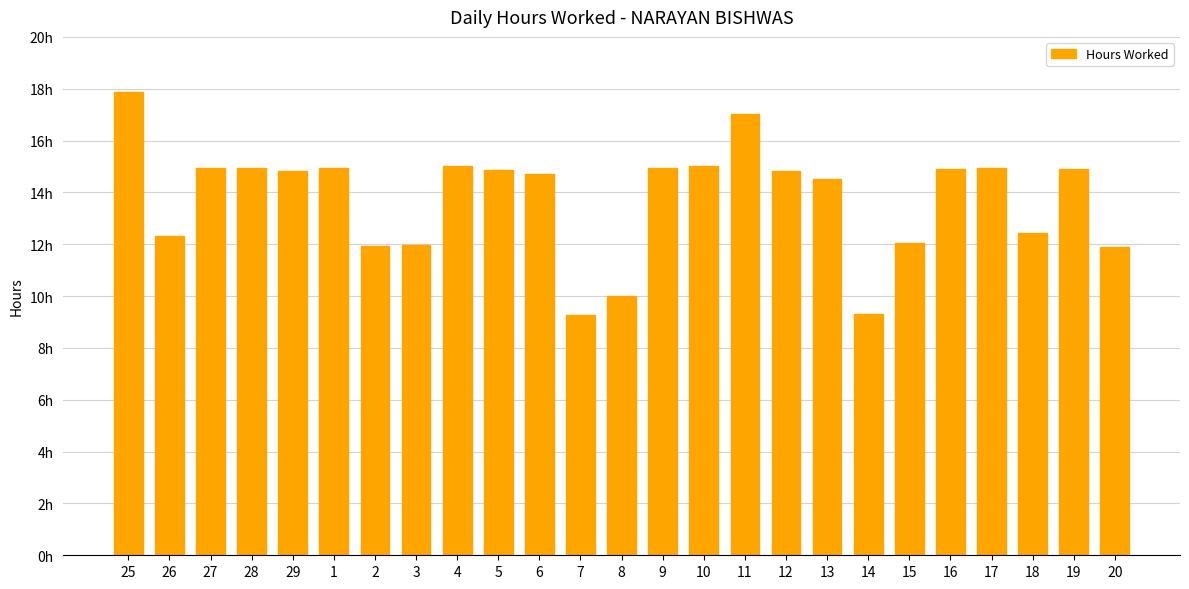

Rank the categories by value from highest to lowest.

25, 11, 4, 10, 9, 28, 17, 27, 1, 16, 19, 5, 12, 29, 6, 13, 18, 26, 15, 3, 2, 20, 8, 14, 7